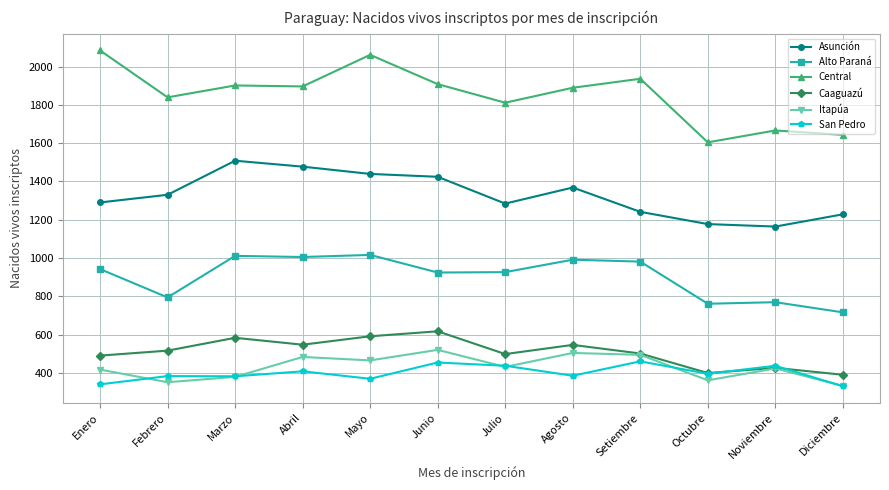

Which label corresponds to the largest value in the chart?

Enero